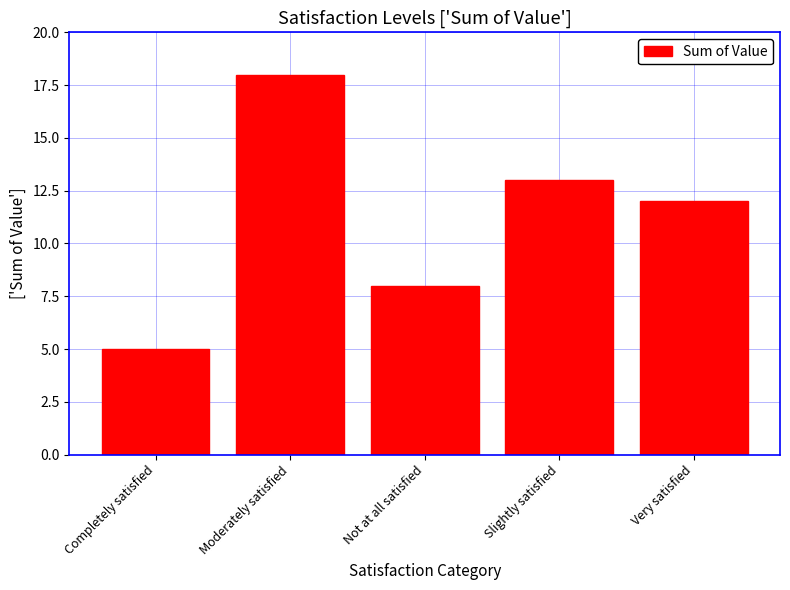

What is the ratio of the value at Slightly satisfied to the value at Completely satisfied?

2.6